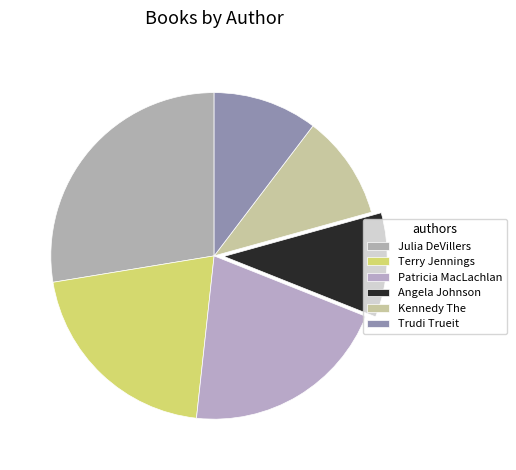

Is there any slice that represents more than half of the pie?

No